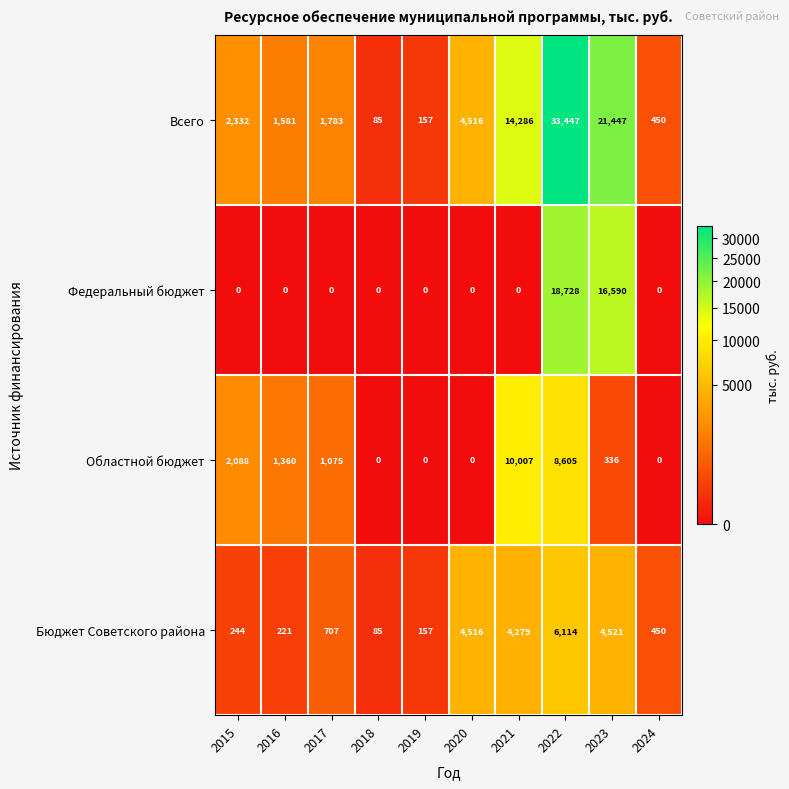

Which series has the widest spread of values?

Всего